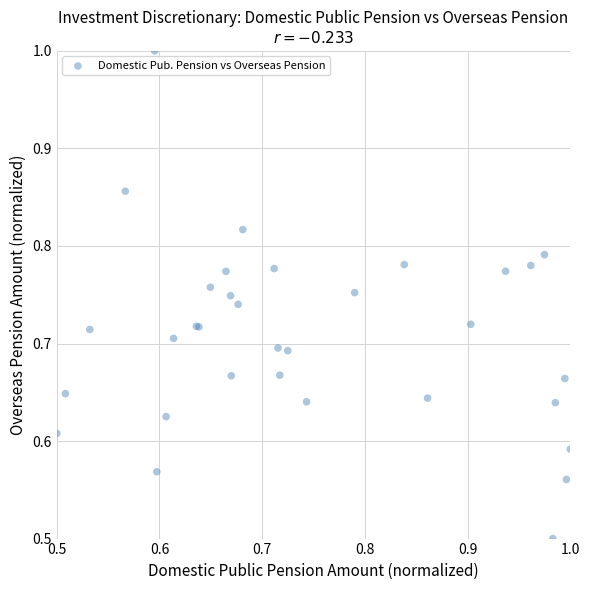

What Y value in the scatter plot is closest to 0?

0.5